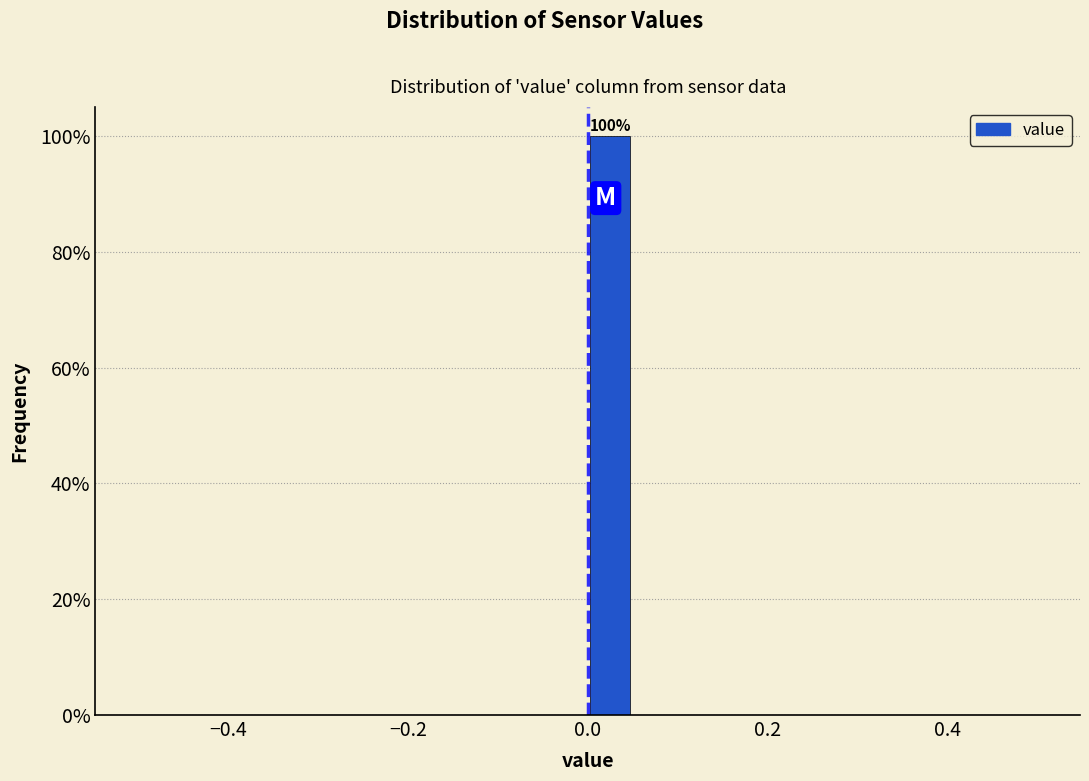

Read against the x-axis, roughly where is the centre of the tallest bar?

0.02